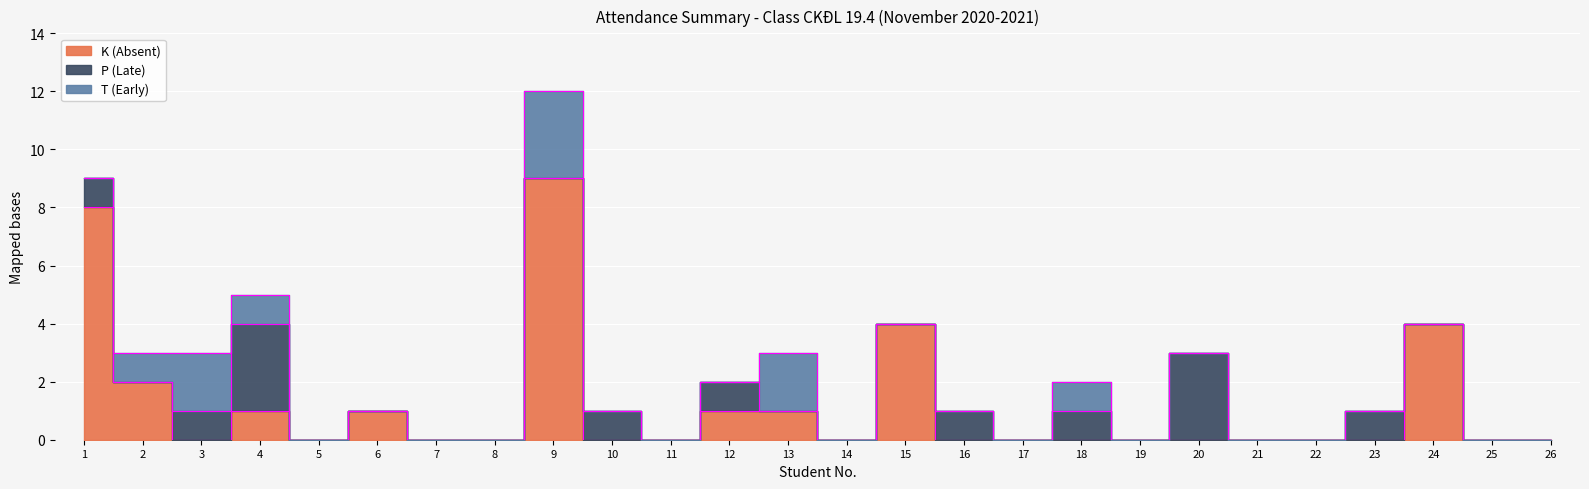

Which series changed the most between 19 and 25?

K (Absent)